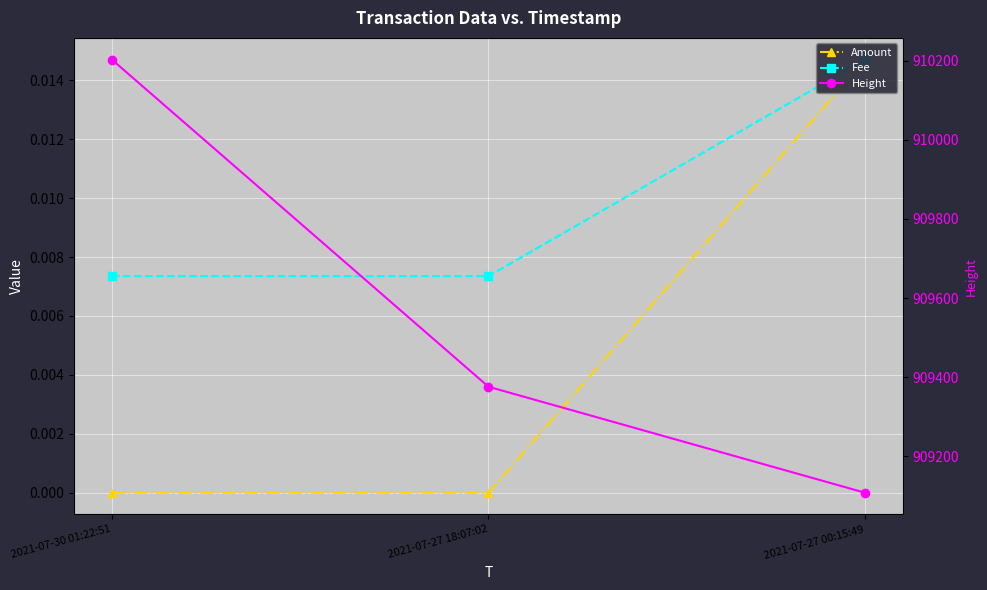

What is the label of the 2nd point from the left?

2021-07-27 18:07:02